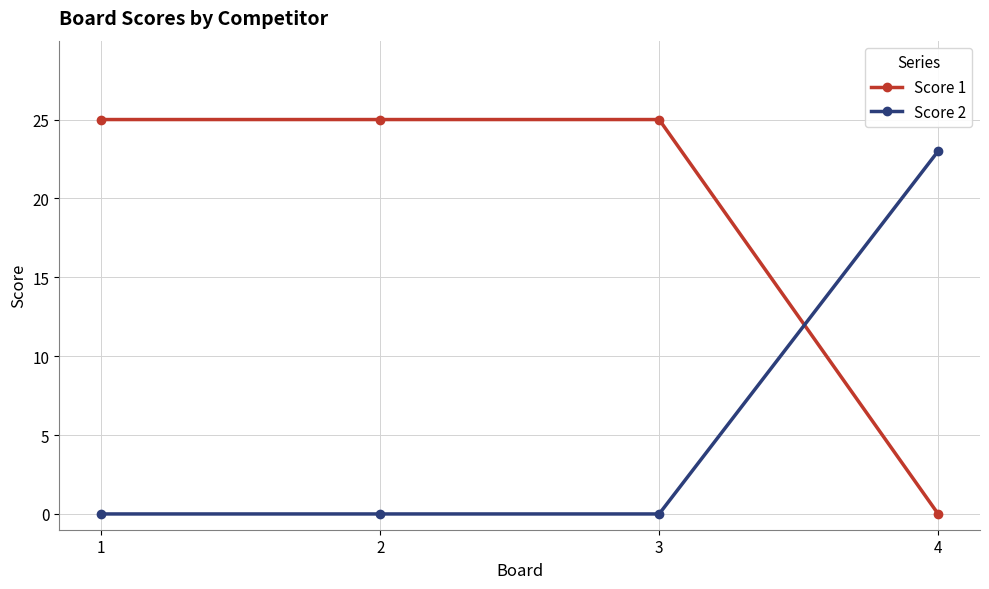

What is the difference between the second highest and minimum values in the Score 1 series?

25